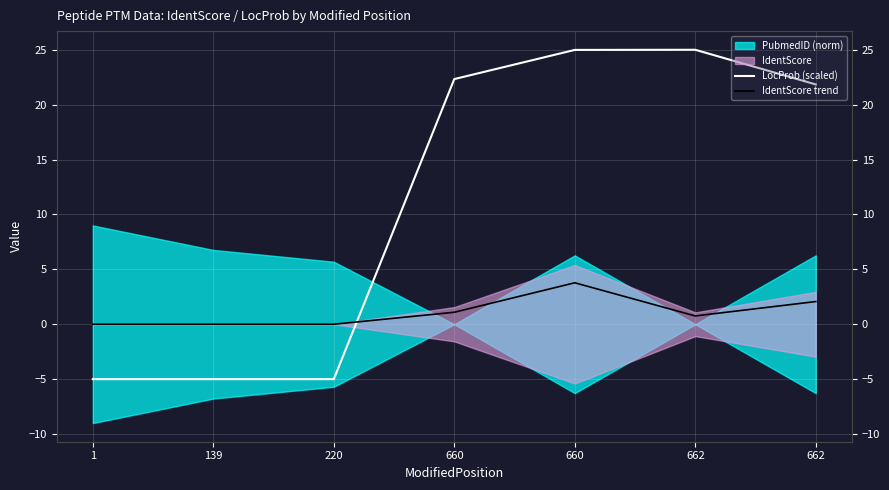

Between which two adjacent categories do LocProb (scaled) and IdentScore trend first intersect?

220 and 660